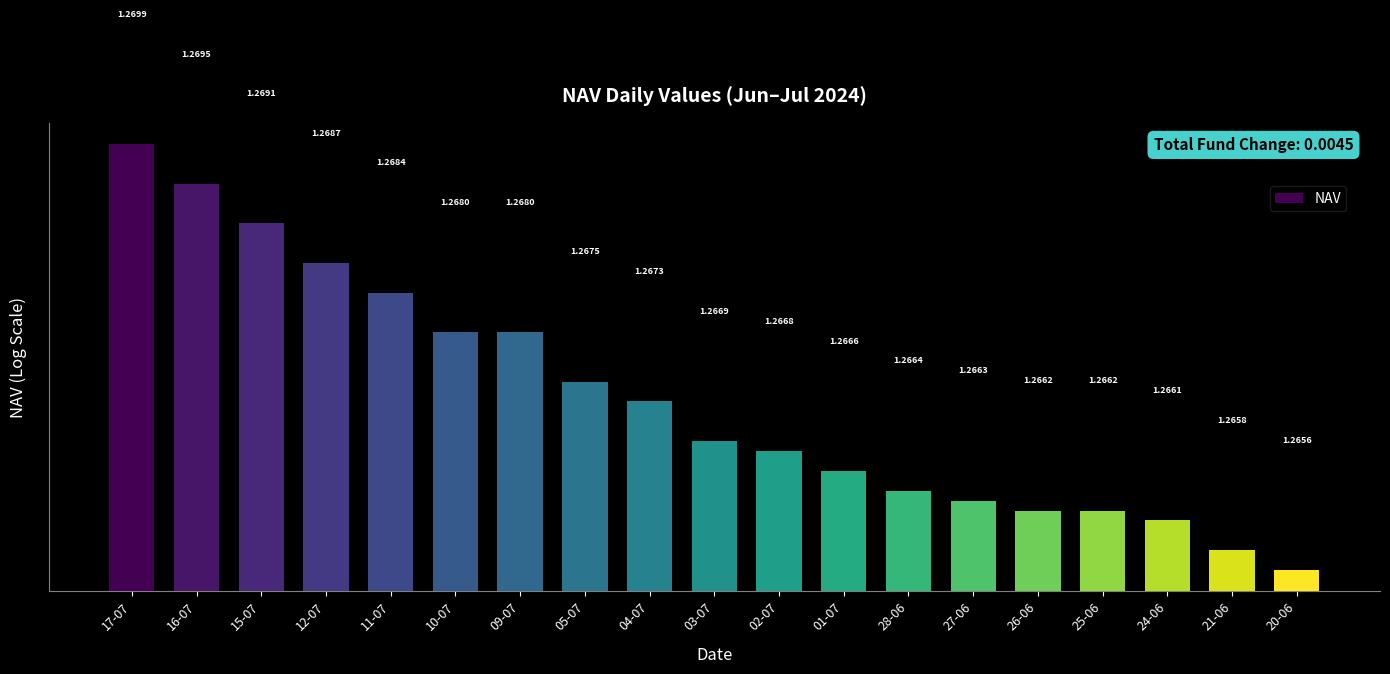

Read the value at 02-07.

1.3